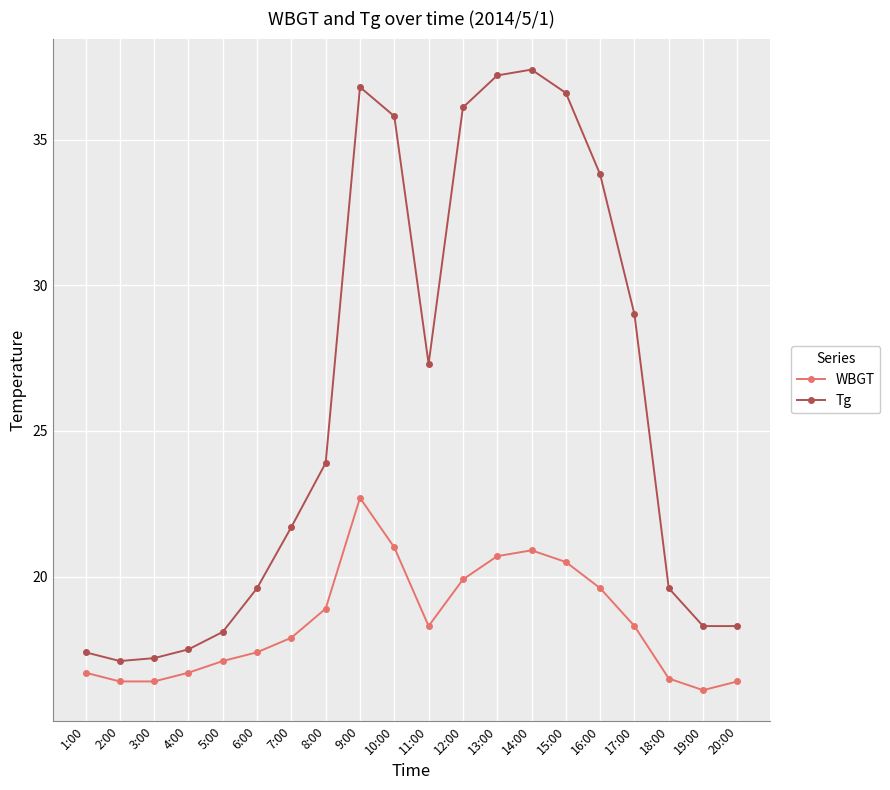

Is it true that Tg equals 36.8 at 9:00?

True